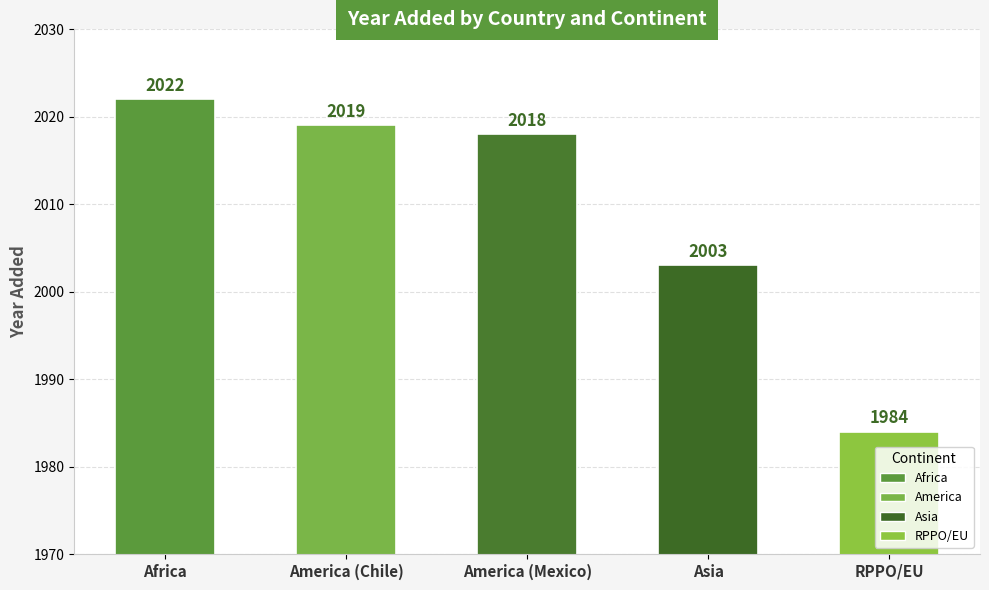

Count the number of data series in this chart.

1